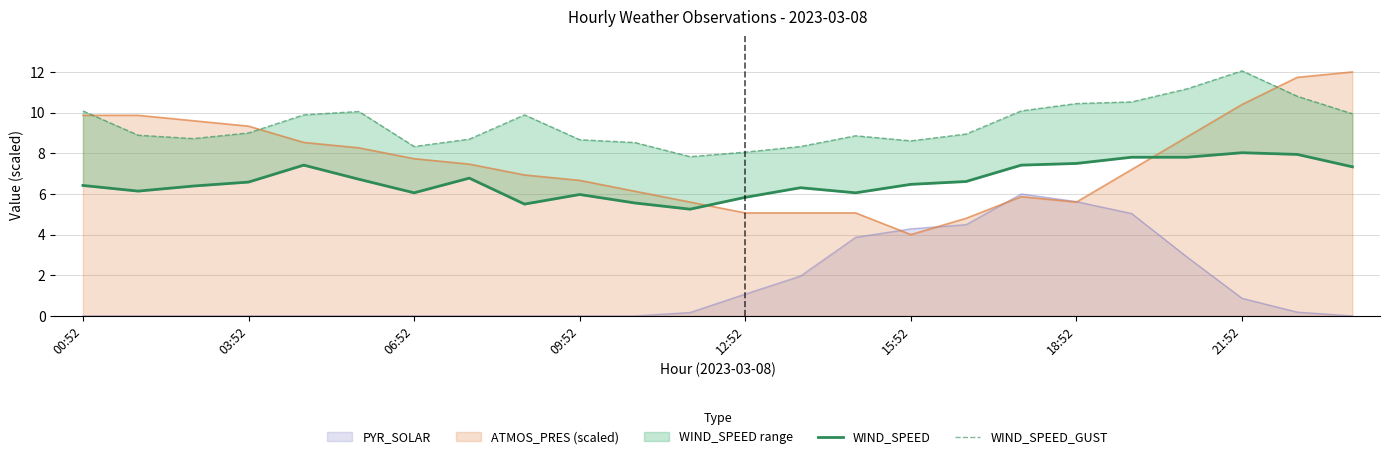

What is the maximum value for PYR_SOLAR?

6.0